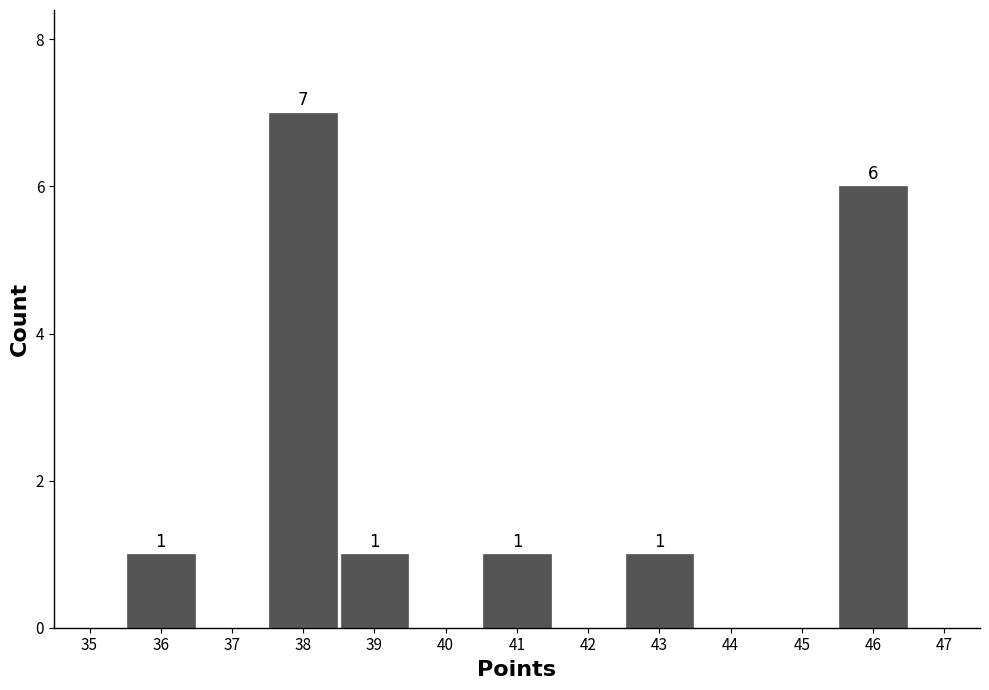

Which range on the x-axis has the tallest bar?

37.5 to 38.5